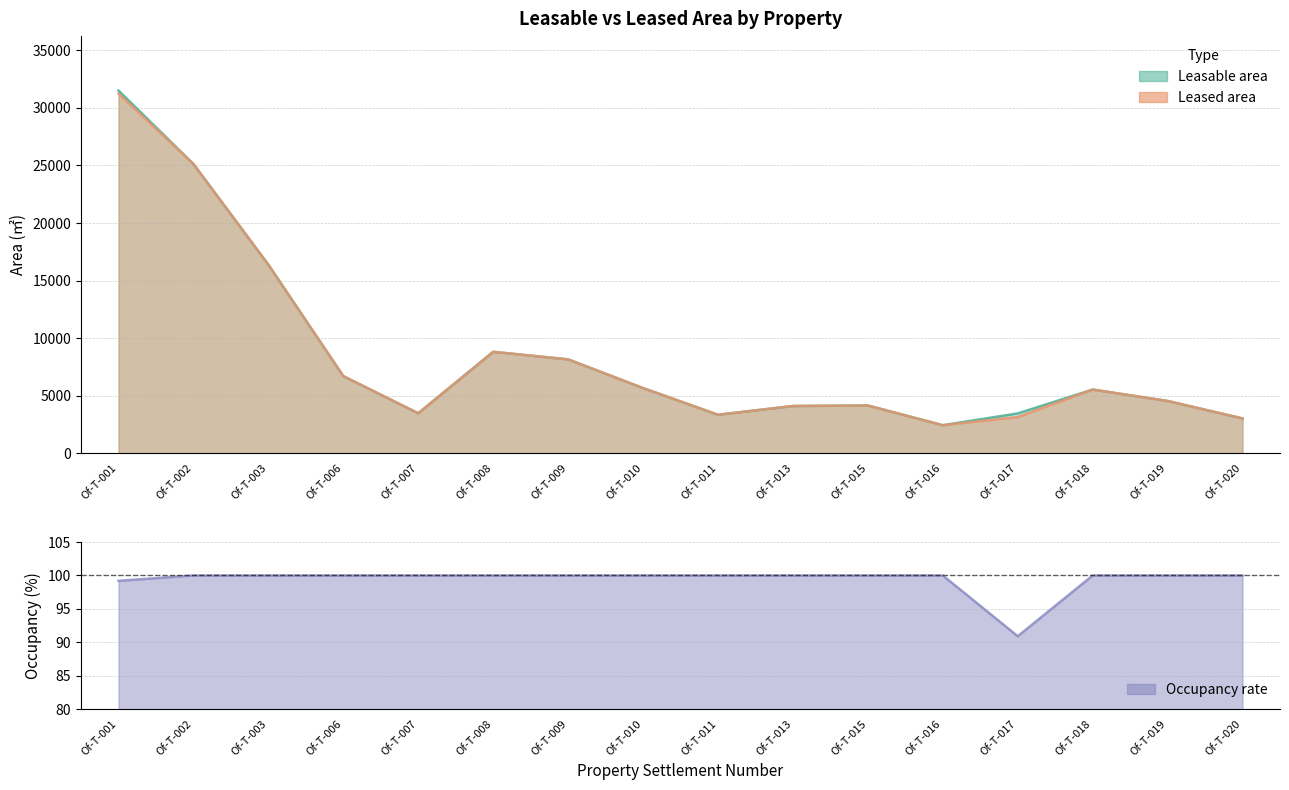

How many categories are shown in the chart?

16